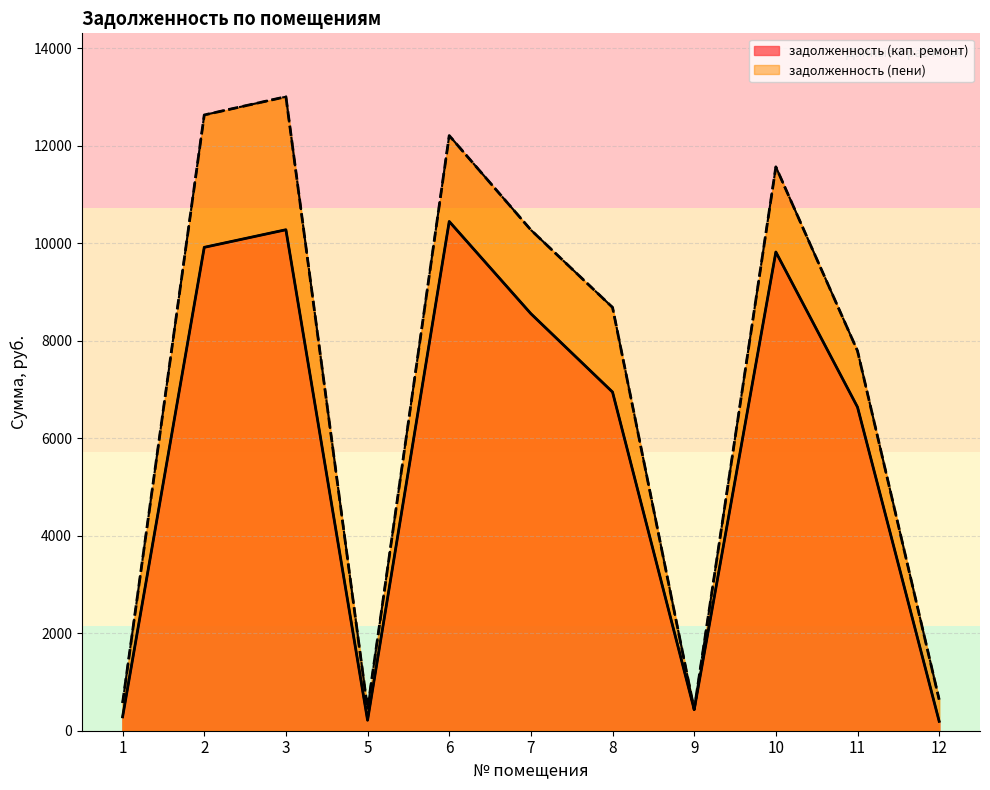

Which series has the widest spread of values?

задолженность (пени)